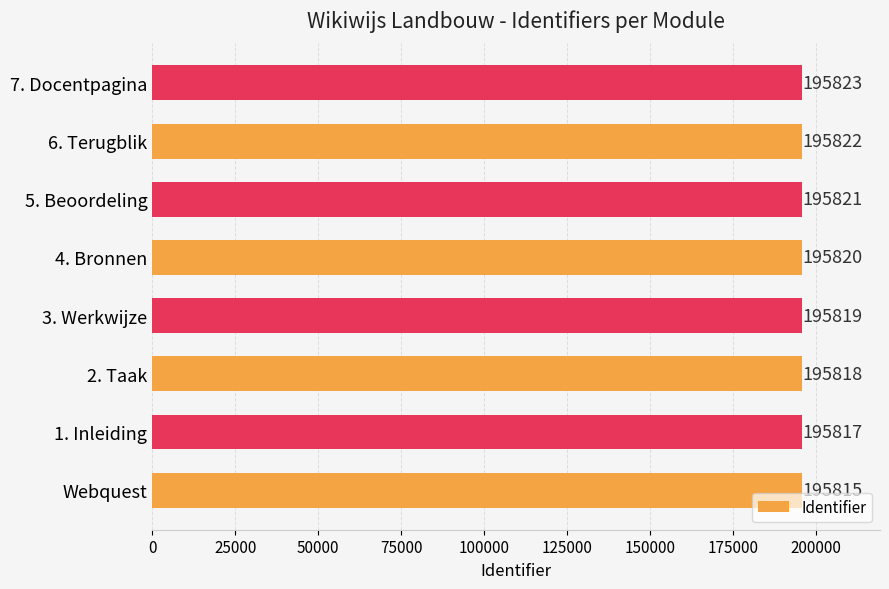

What is the difference between the maximum and minimum values?

8